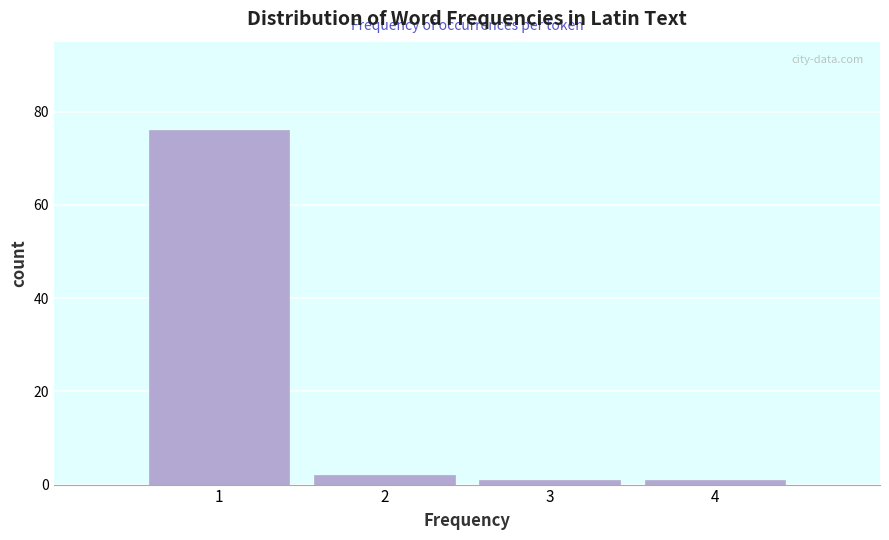

Reading left to right, list all the values displayed in this chart.

1=76	2=2	3=1	4=1